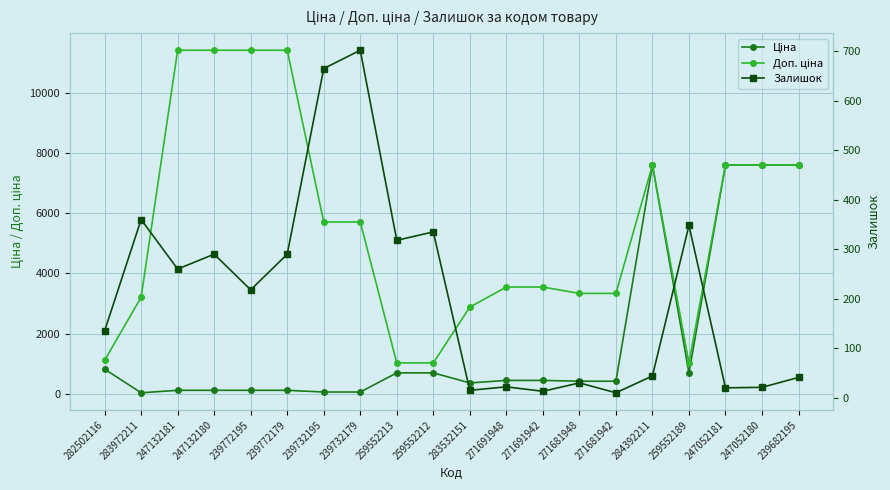

In Ціна, how many points are lower than both neighbors (excluding endpoints)?

3